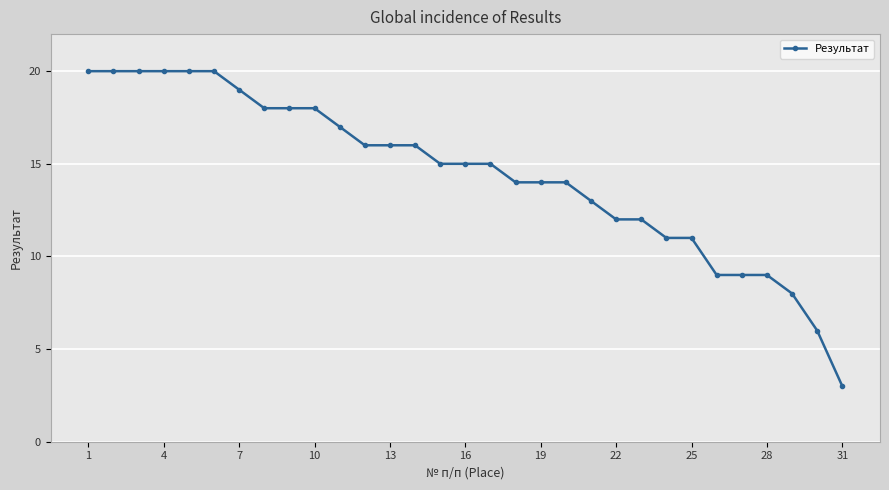

What is the greatest value displayed?

20